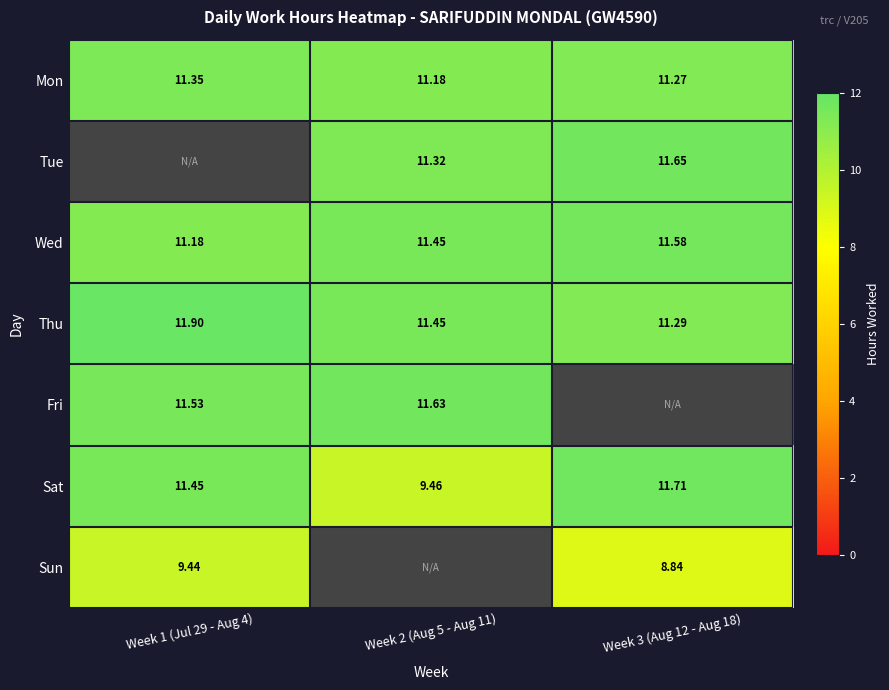

The value of Wed at Week 2 (Aug 5 - Aug 11) is 11.4. True or false?

True